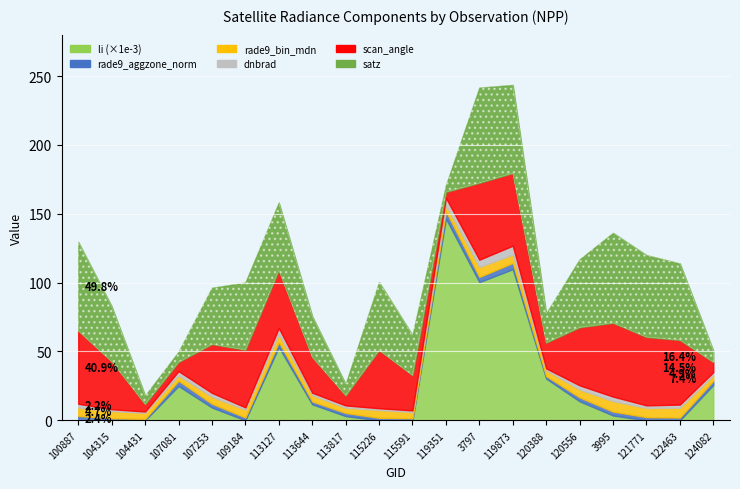

The value of satz at 120388 is 21.2. True or false?

True